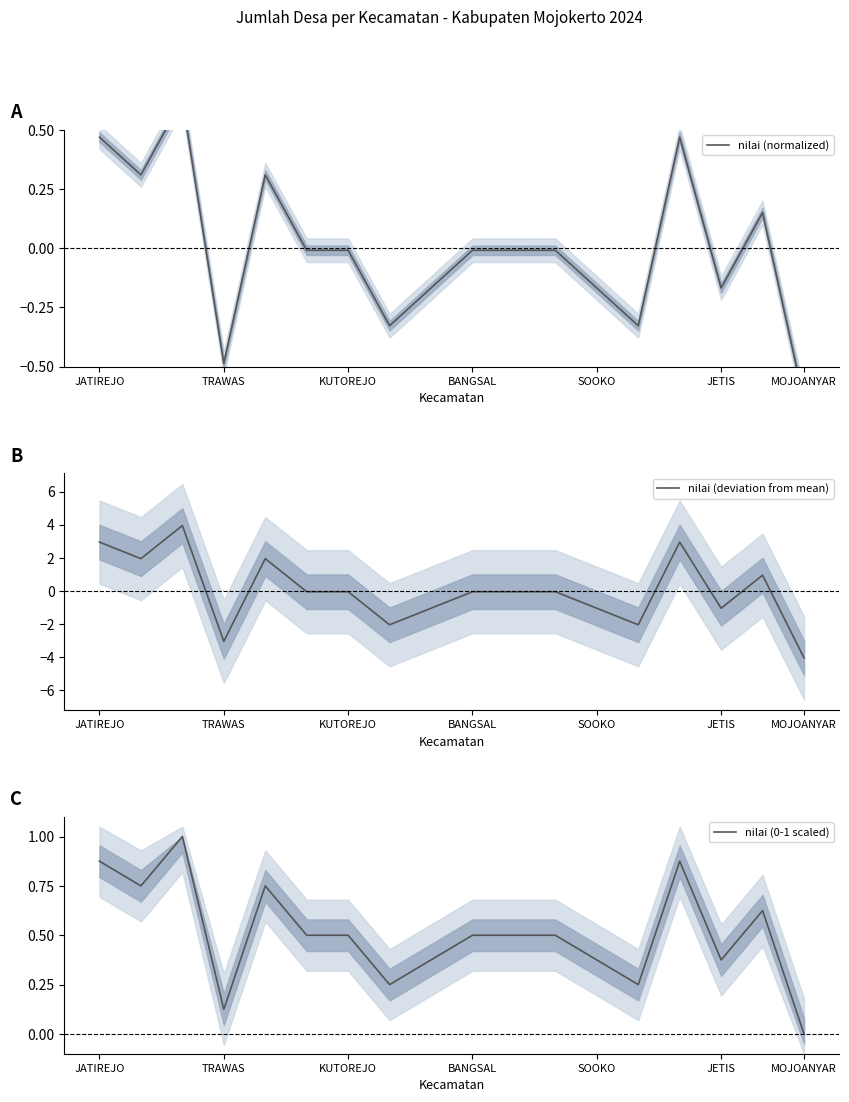

Where does the nilai (deviation from mean) series first go above 0?

JATIREJO